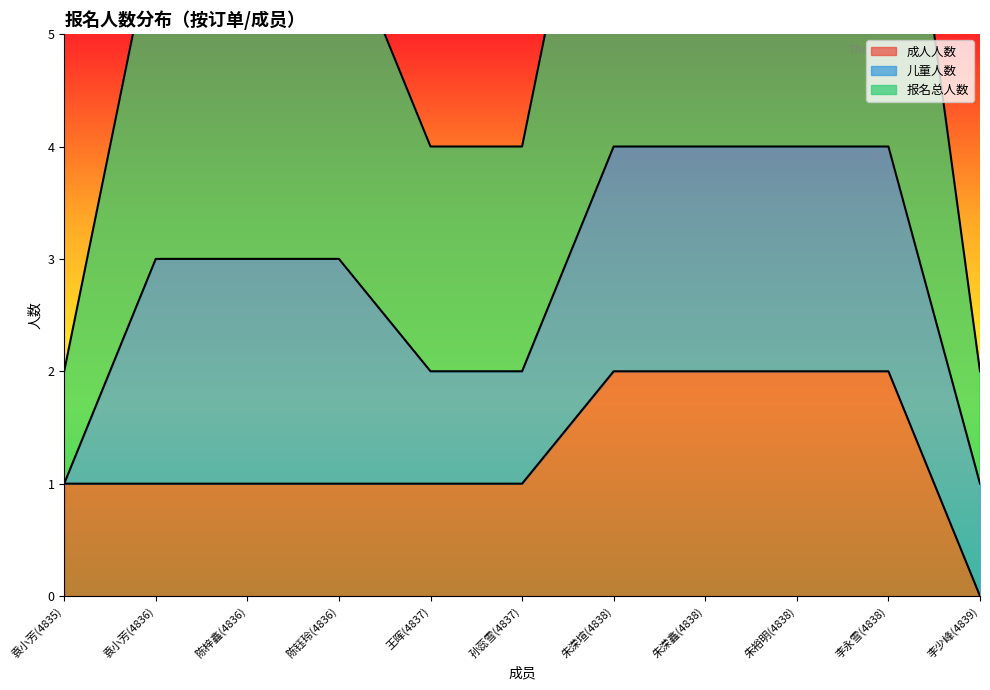

What is the value of the 成人人数 point at the 3rd from the left?

1